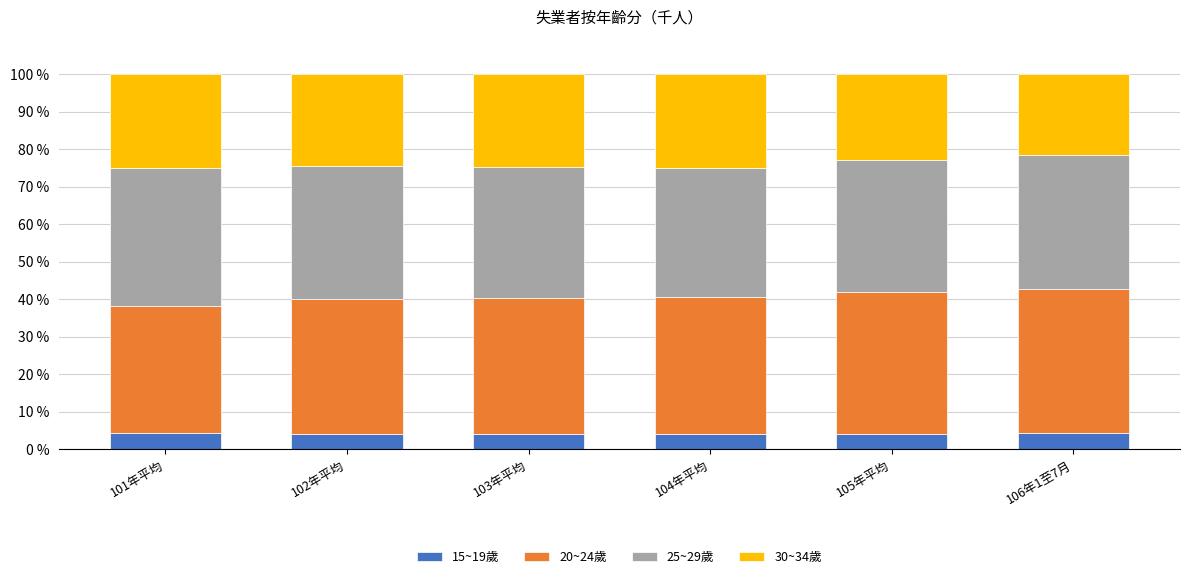

What is the highest value of the 15~19歲 series?

4.4